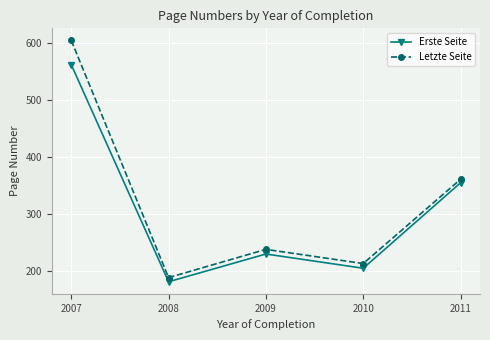

True or false: Letzte Seite has a value of 238.2 at 2009.

True